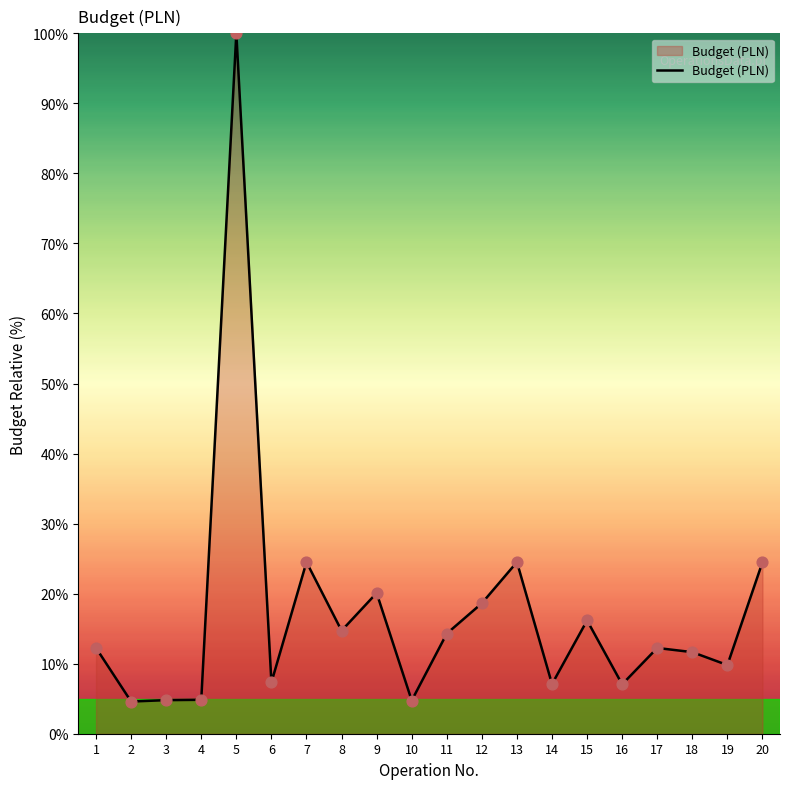

Between 8 and 10, which is larger?

8